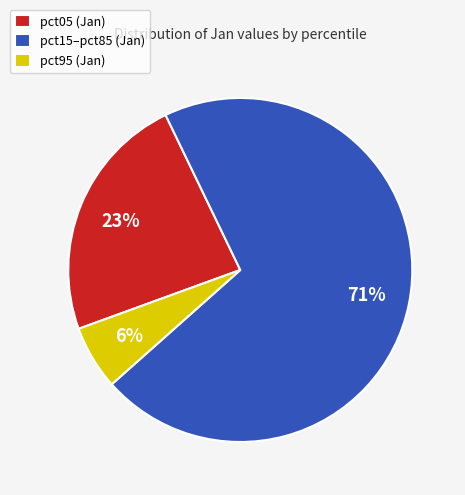

Rank the categories by value from highest to lowest.

pct15–pct85 (Jan), pct05 (Jan), pct95 (Jan)